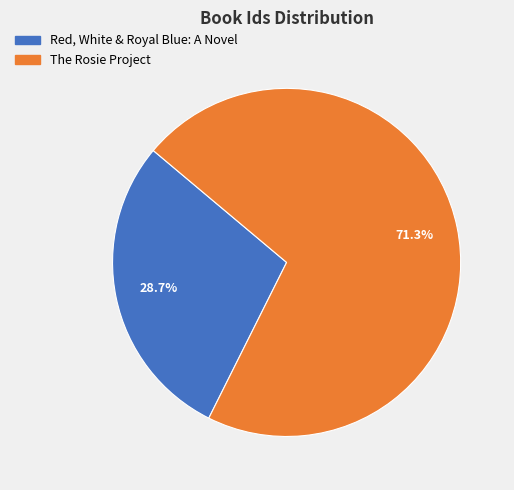

To the nearest percent, what is the combined percentage of Red, White & Royal Blue: A Novel and The Rosie Project?

100%